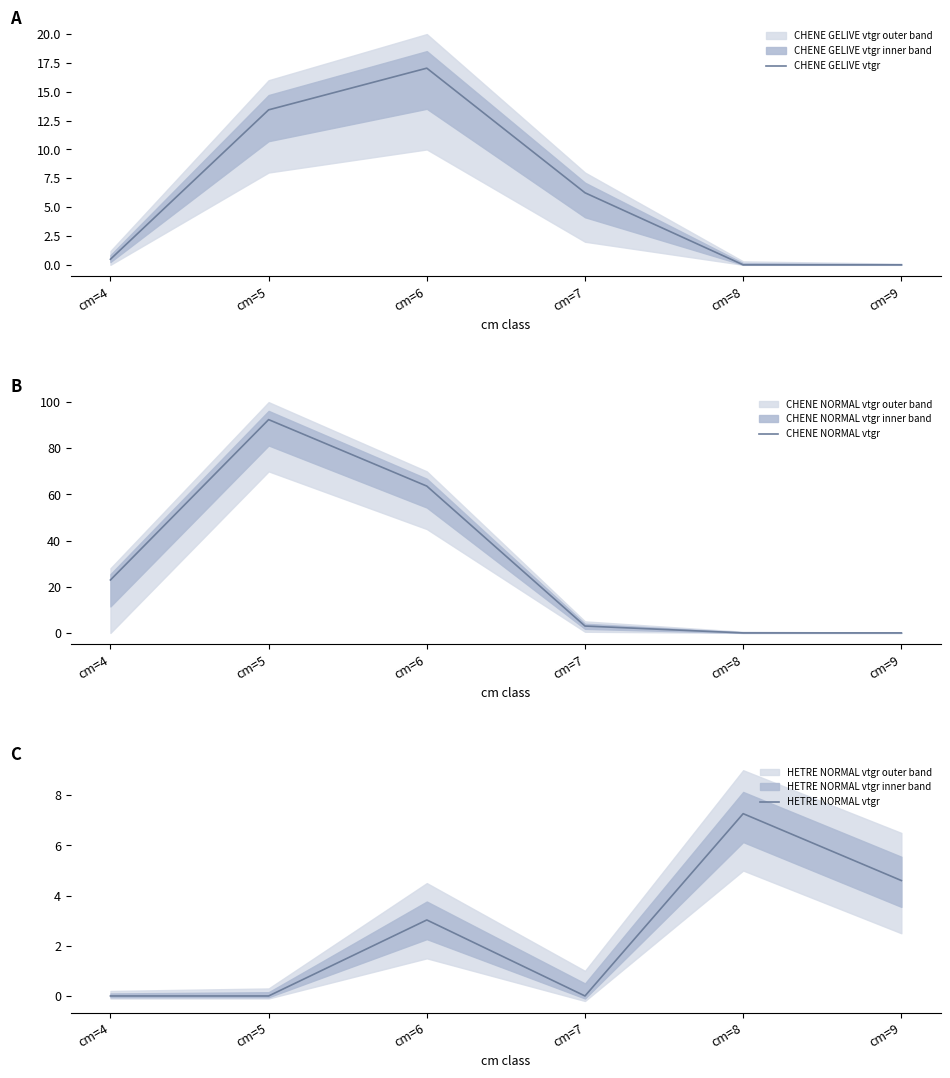

How many lines are shown in the chart?

3